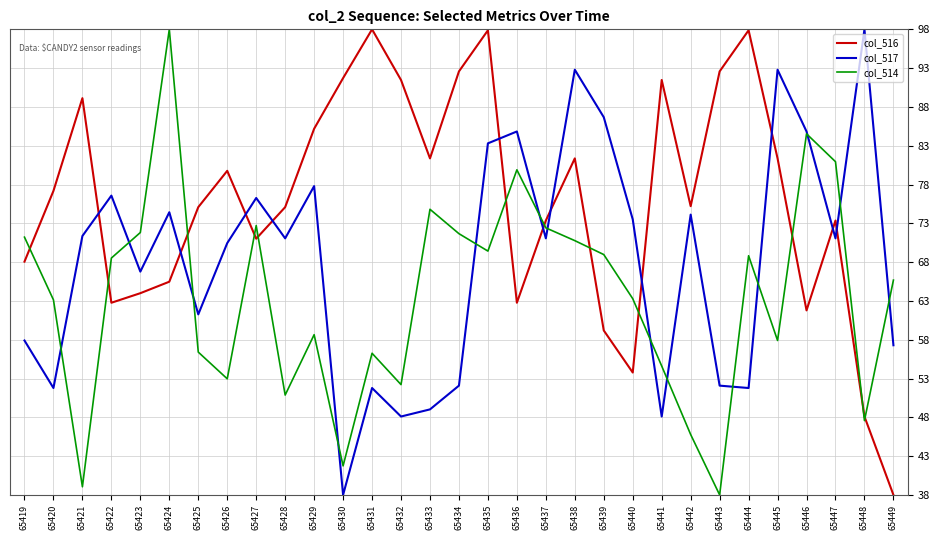

Does the chart have visible grid lines?

Yes